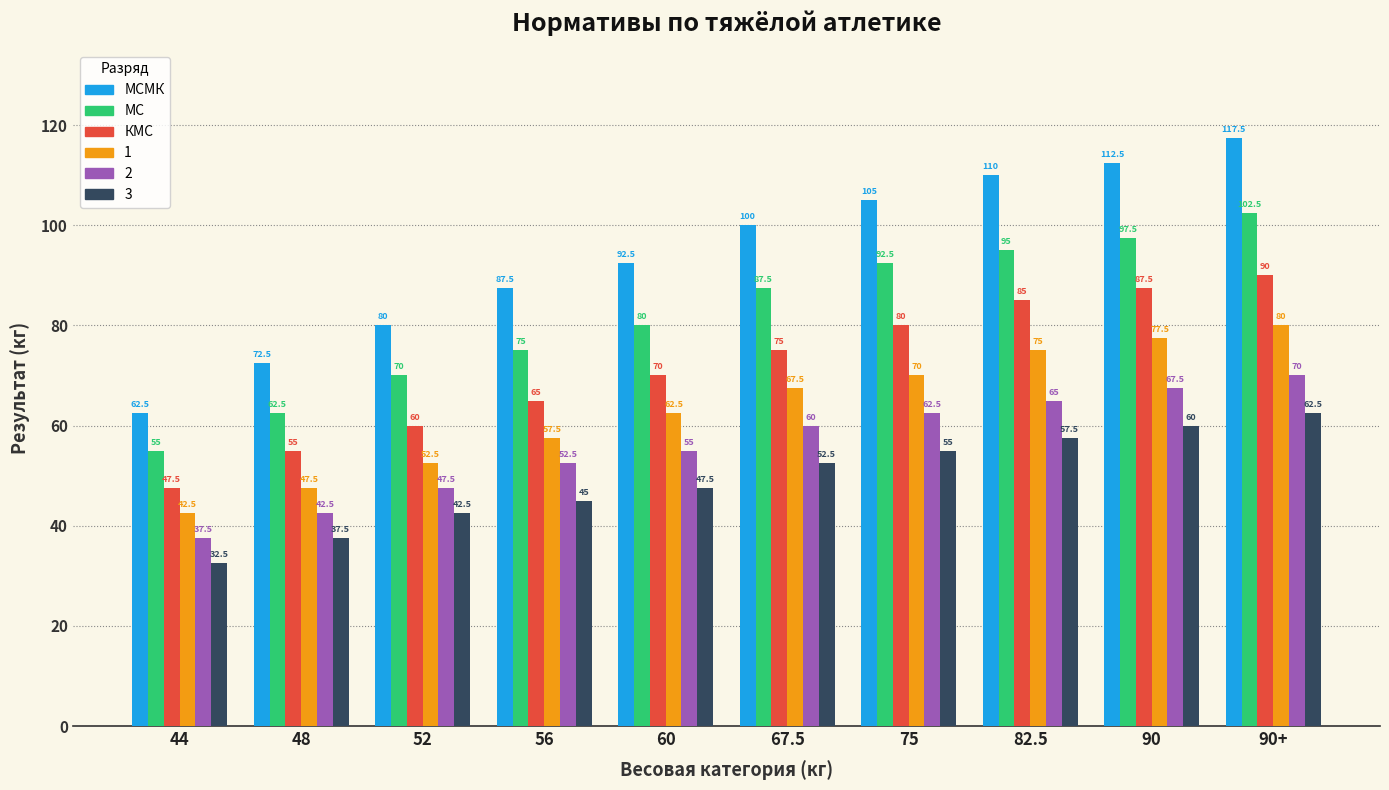

What is the difference between the highest and lowest values at 90+?

55.0